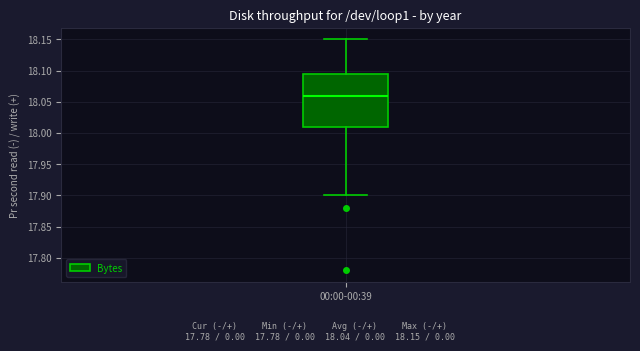

Read this box plot against the y-axis: the position of the median line, the range covered by the box, and the ends of both whiskers. The values are not printed on the chart, so give them approximately, as read against the axis.

median 18.060, box 18.010 to 18.095, whiskers 17.900 to 18.150